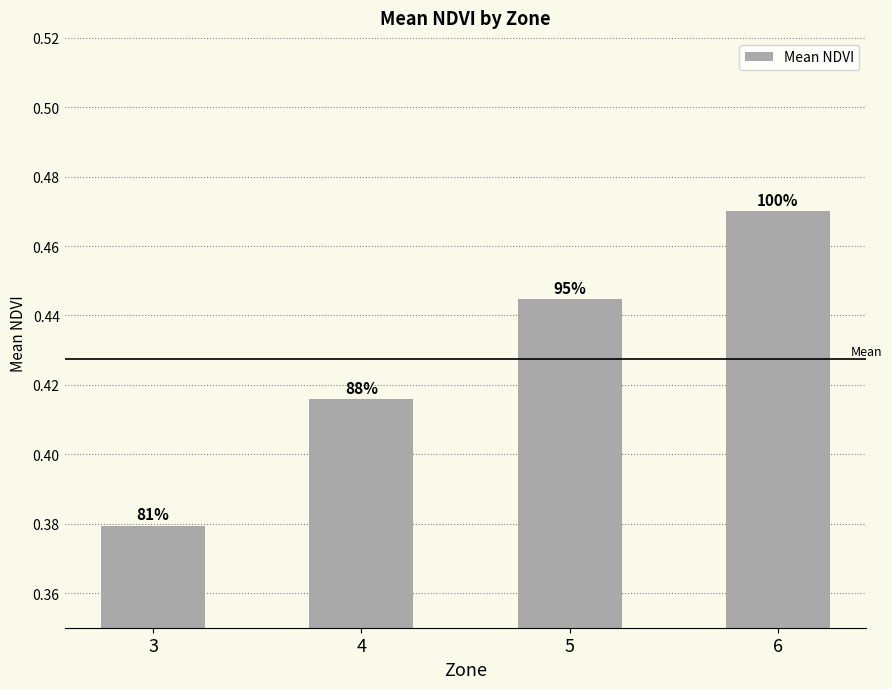

What is the change in value from 4 to 6?

+0.1